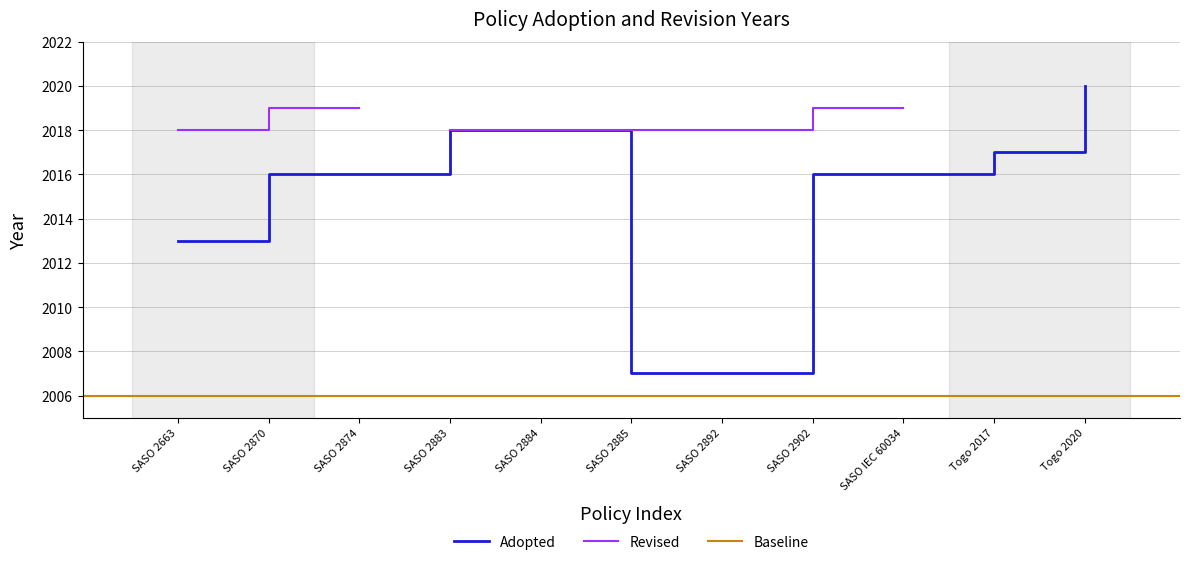

What is the sum of all values?

22164